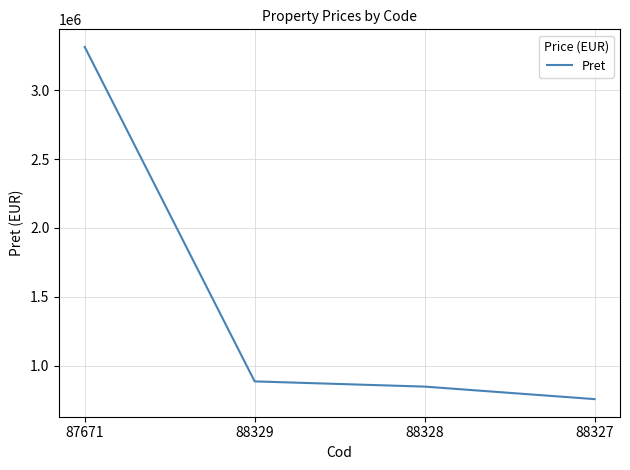

Which category has the lowest value across all series?

88327